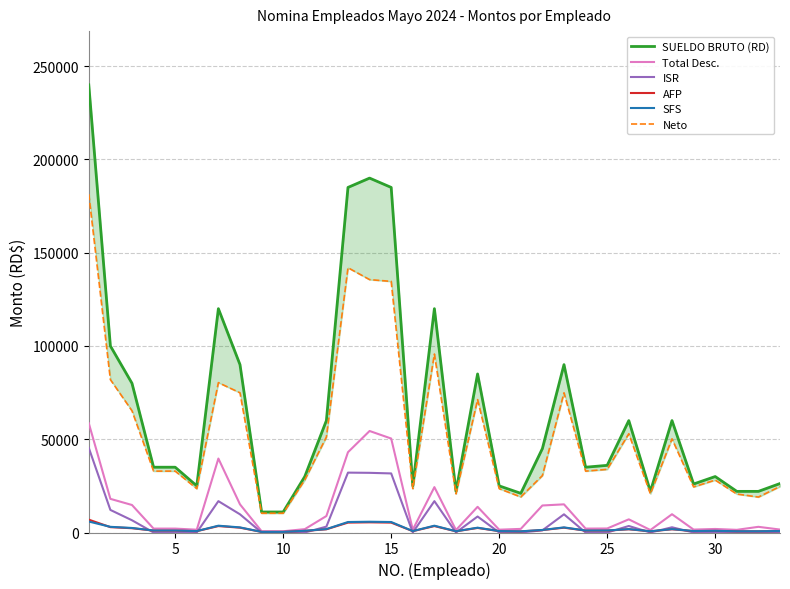

What is the sum of all Total Desc. values?

417531.3